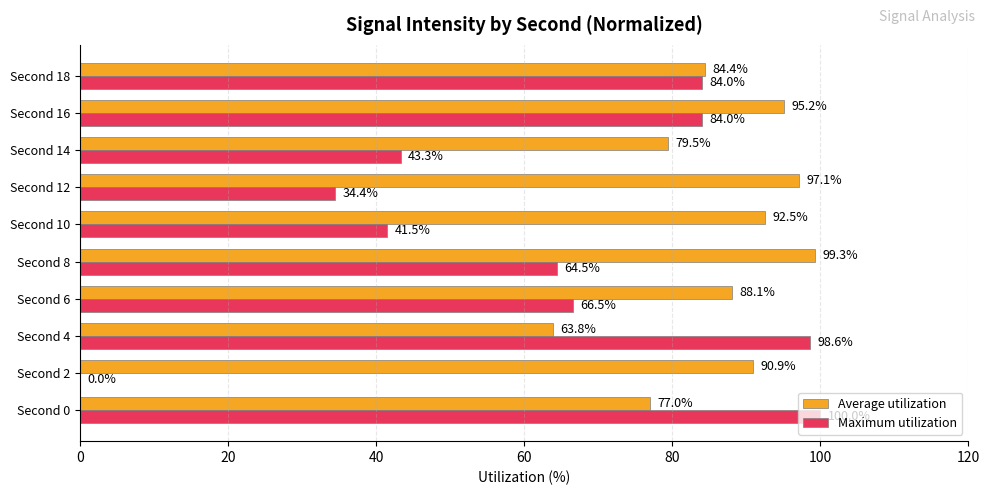

What is the greatest value displayed?

100.0